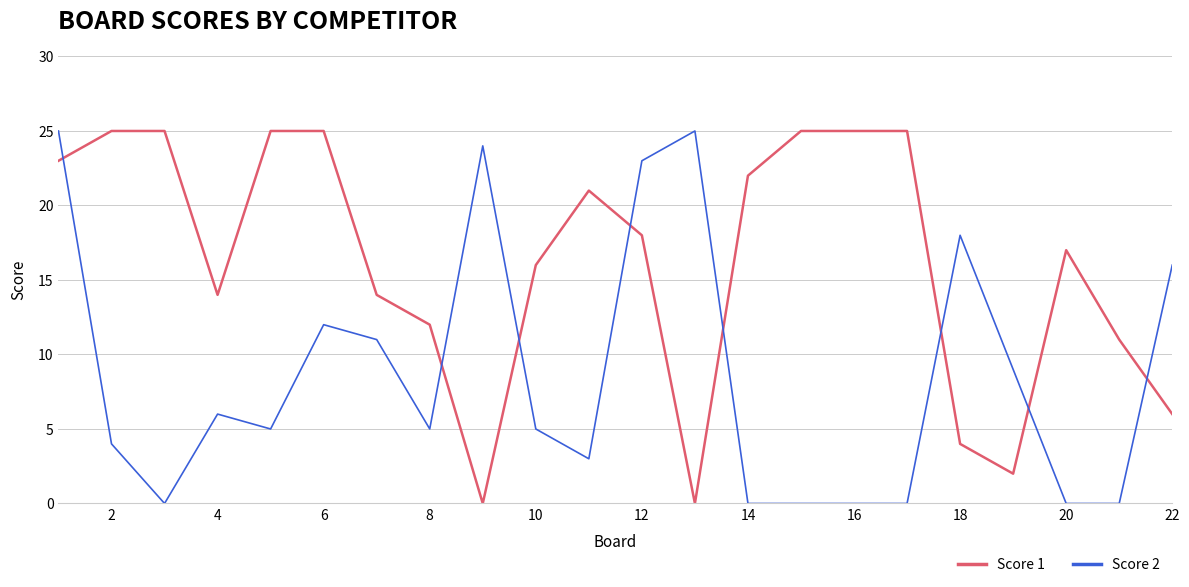

What is the maximum value for Score 1?

25